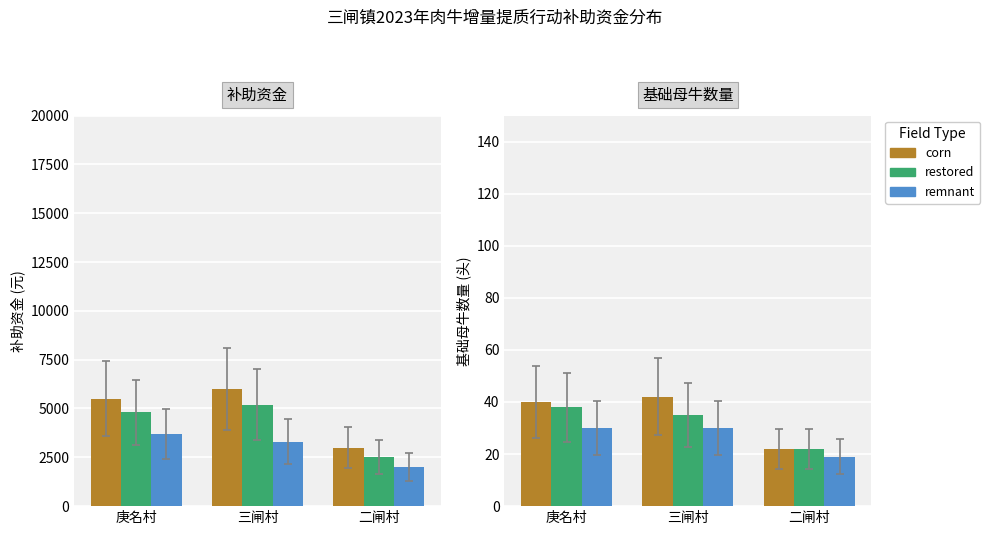

What are all the series names shown in the legend?

corn, restored, remnant